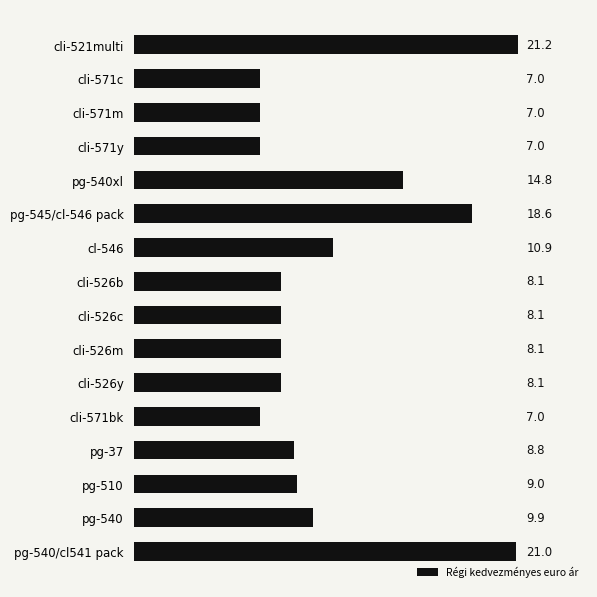

What is the label of the 10th bar from the top?

cli-526m